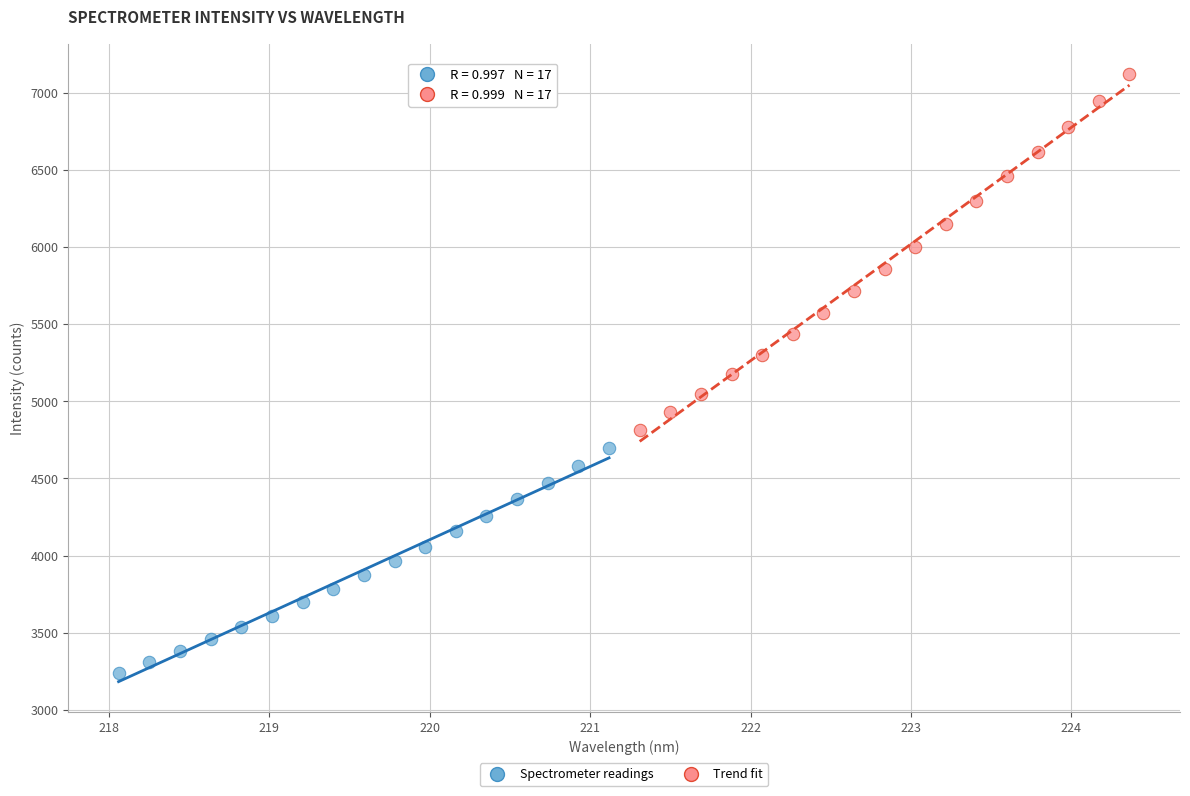

What are all the series names shown in the legend?

Spectrometer readings, Trend fit